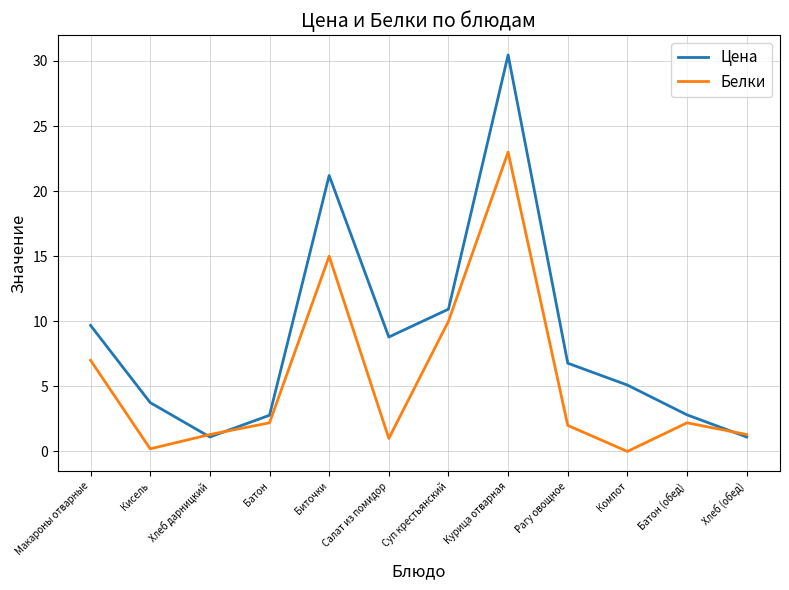

Does the chart have visible grid lines?

Yes